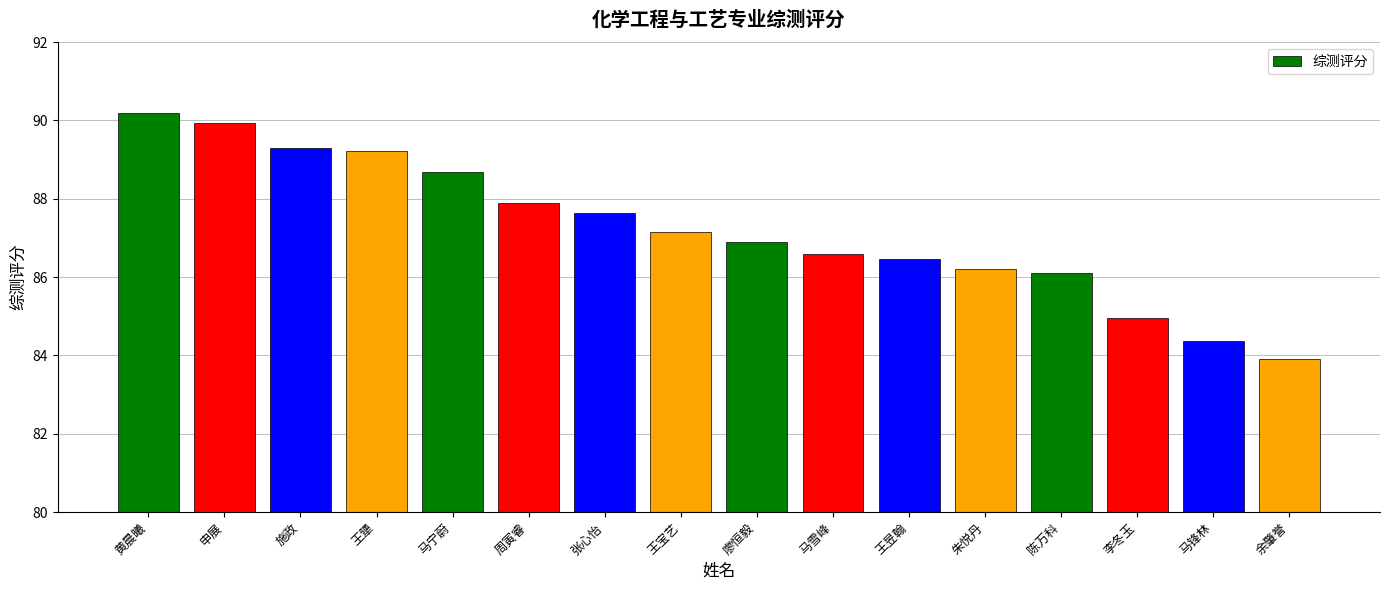

Reading right to left, what are all the values shown in this chart?

余肇誉=83.9	马锋林=84.4	李冬玉=85.0	陈万科=86.1	朱悦丹=86.2	王昱翰=86.5	马雪峰=86.6	廖恒毅=86.9	王宝艺=87.1	张心怡=87.6	周寅睿=87.9	马宁蔚=88.7	王犟=89.2	施政=89.3	申展=89.9	黄晨曦=90.2